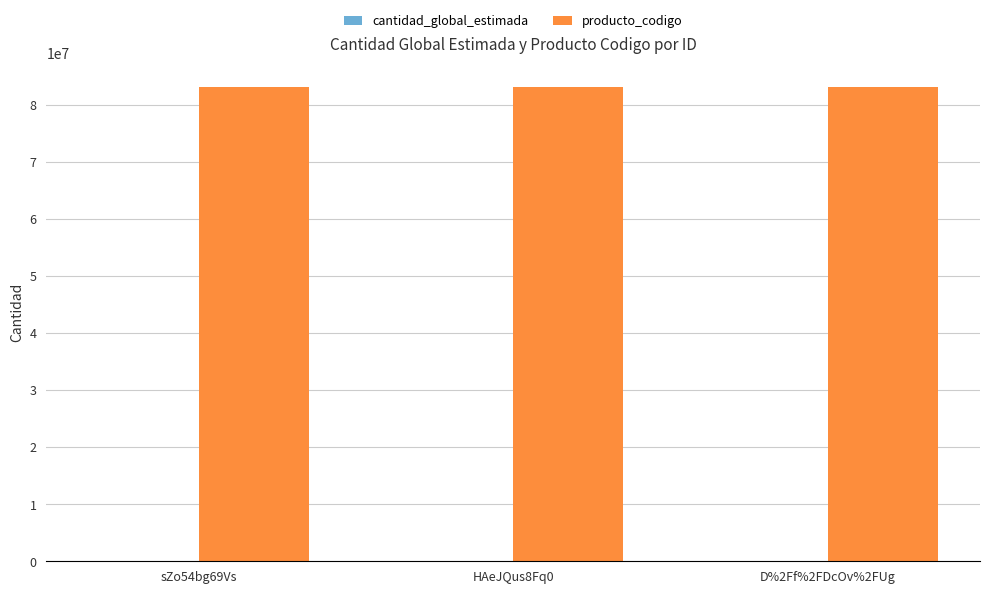

Read the producto_codigo value at HAeJQus8Fq0.

83102001